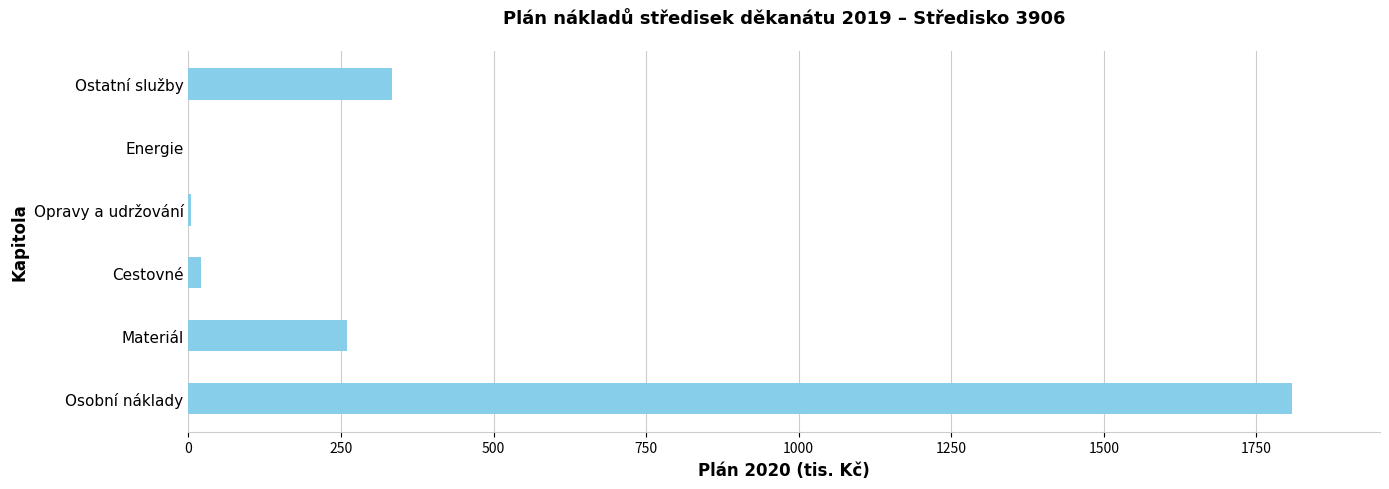

How many distinct data groups are displayed?

1